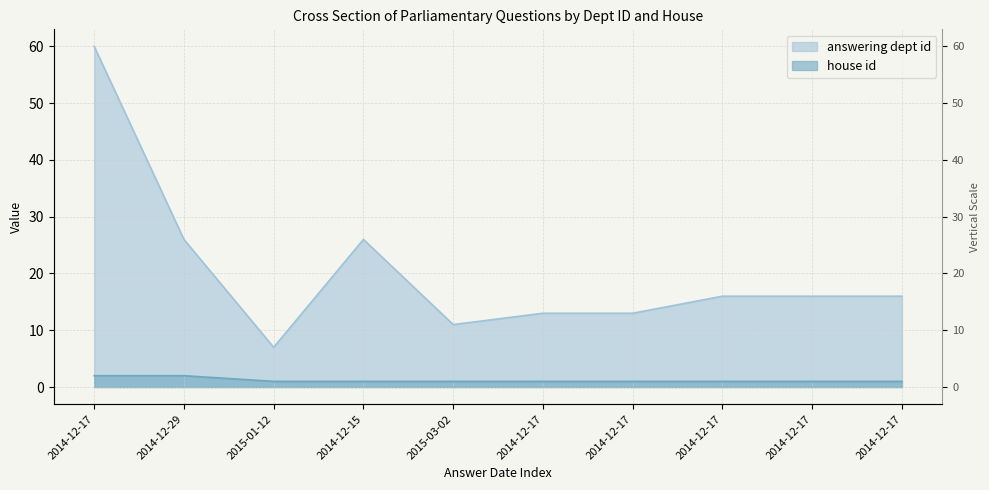

At 2014-12-29, list the series in order from largest to smallest.

answering dept id, house id